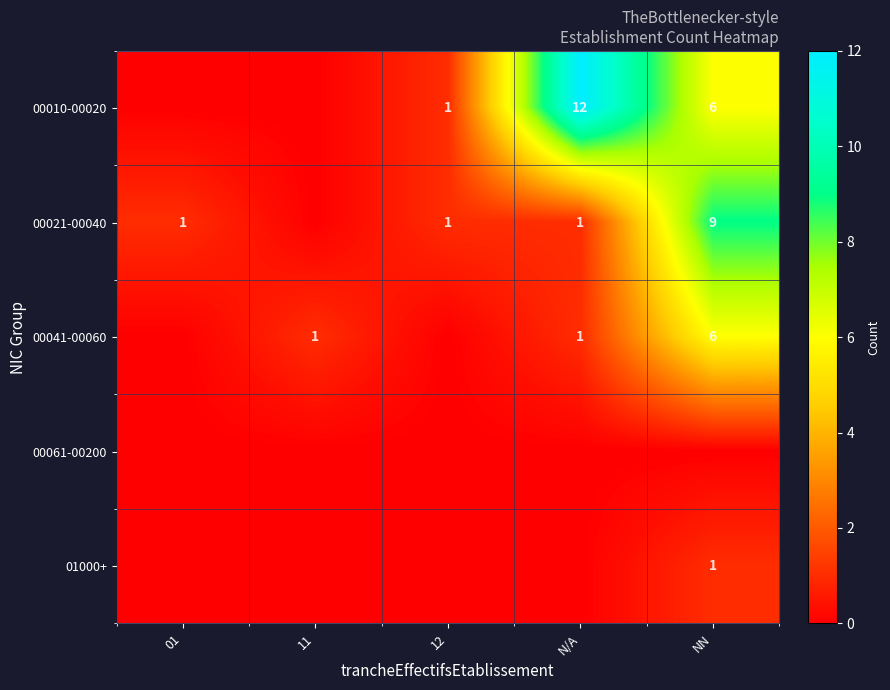

What is the total value across all series at 01?

1